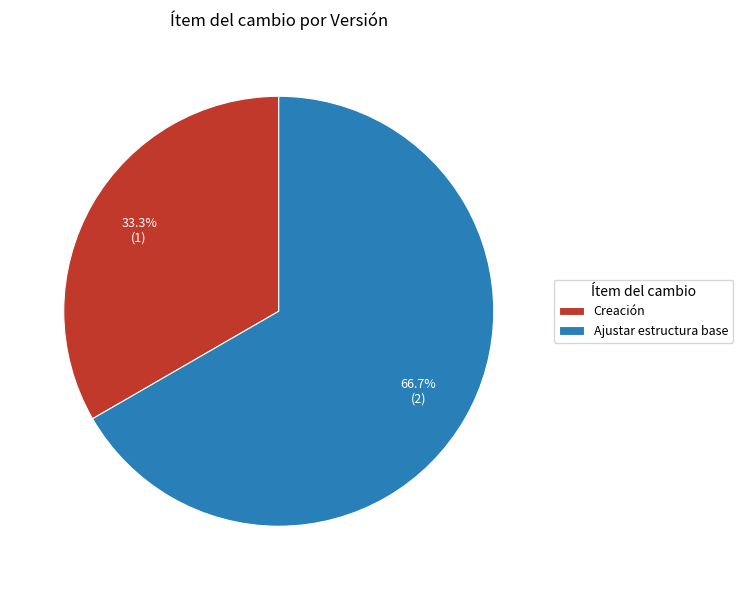

Is it true that Creación is 24% of the pie?

False